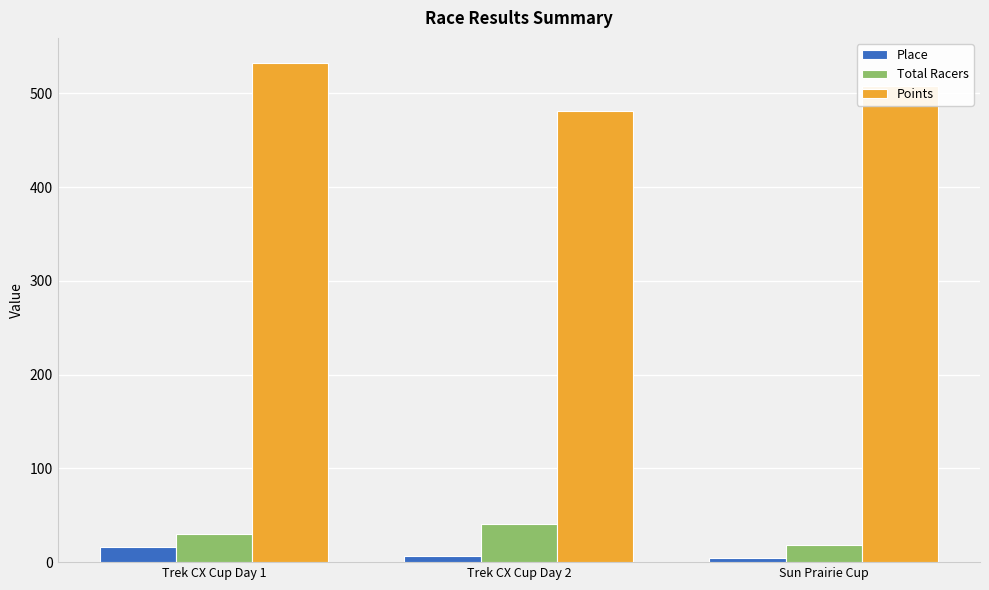

What is the average value of the Total Racers series?

29.7